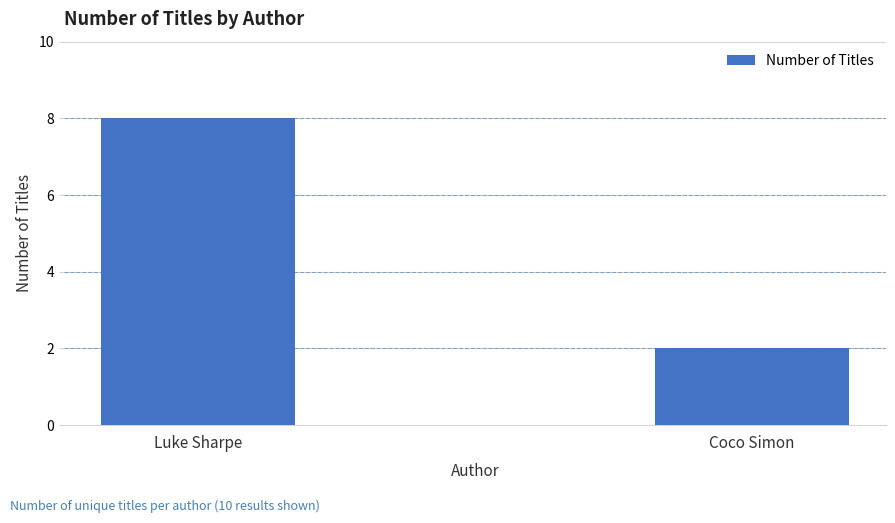

What is the value of the 2nd bar from the left?

2